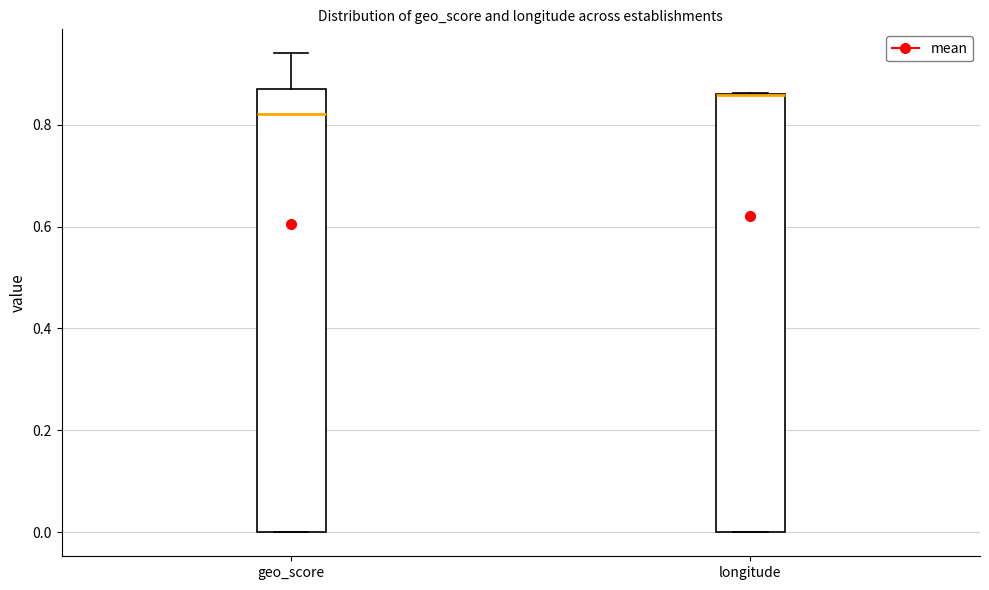

Reading left to right, read every box against the y-axis: the position of its median line, the range the box covers, and the ends of its whiskers. The values are not printed on the chart, so give them approximately, as read against the axis.

geo_score: median 0.82, box 0.00 to 0.88, whiskers 0.00 to 0.94
longitude: median 0.86 (drawn on the box's upper edge), box 0.00 to 0.86, whiskers 0.00 to 0.86